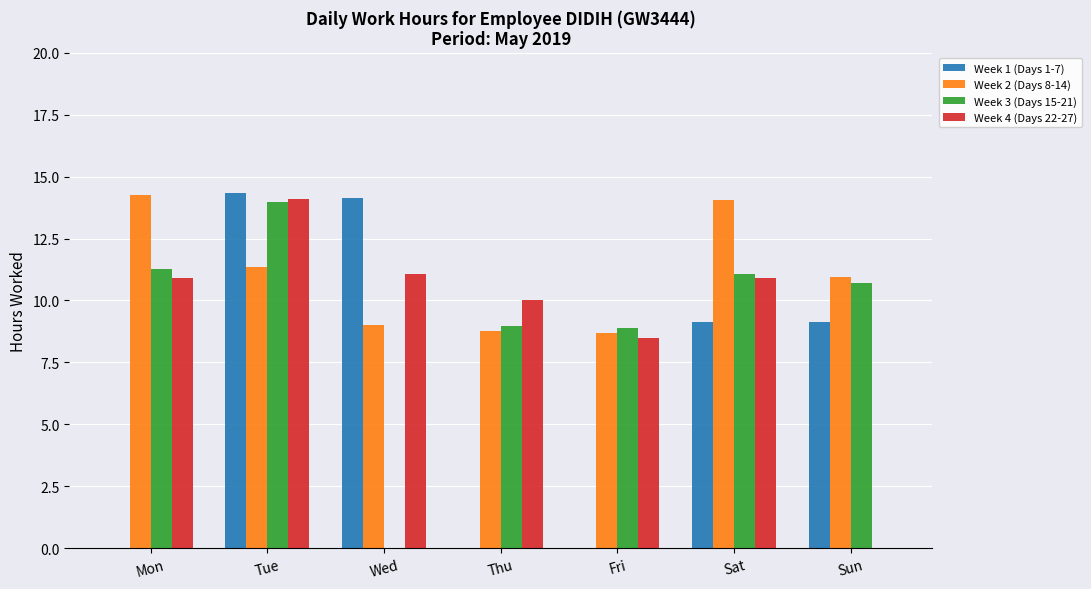

Which series has the widest spread of values?

Week 1 (Days 1-7)